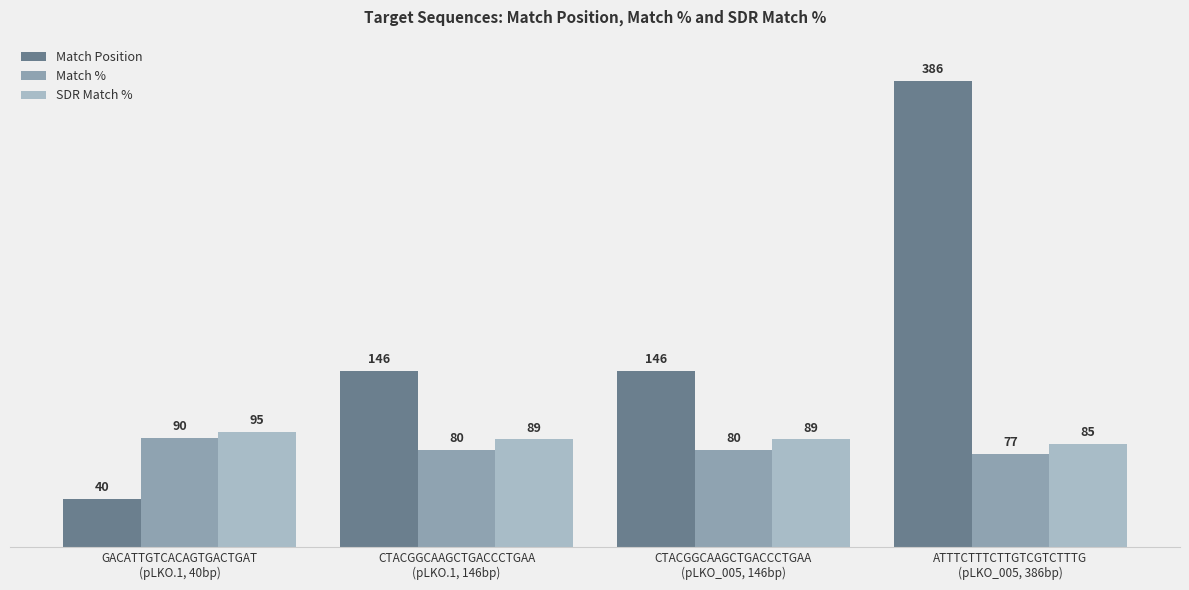

At how many categories does at least one series exceed 187?

1